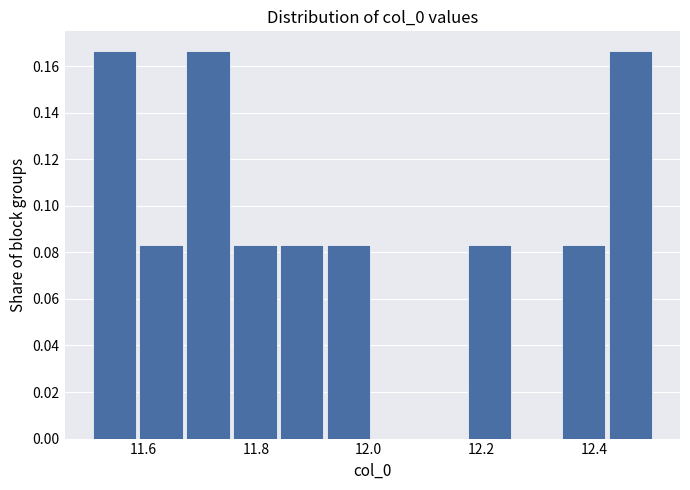

Reading left to right, transcribe this chart: for each bar, give the range it covers on the x-axis and its height. Neither the bar edges nor the heights are printed on the chart, so give them approximately, as read against the axes.

11.52 to 11.60: 0.166
11.60 to 11.68: 0.084
11.68 to 11.76: 0.166
11.76 to 11.84: 0.084
11.84 to 11.92: 0.084
11.92 to 12.02: 0.084
12.02 to 12.10: 0
12.10 to 12.18: 0
12.18 to 12.26: 0.084
12.26 to 12.34: 0
12.34 to 12.42: 0.084
12.42 to 12.52: 0.166